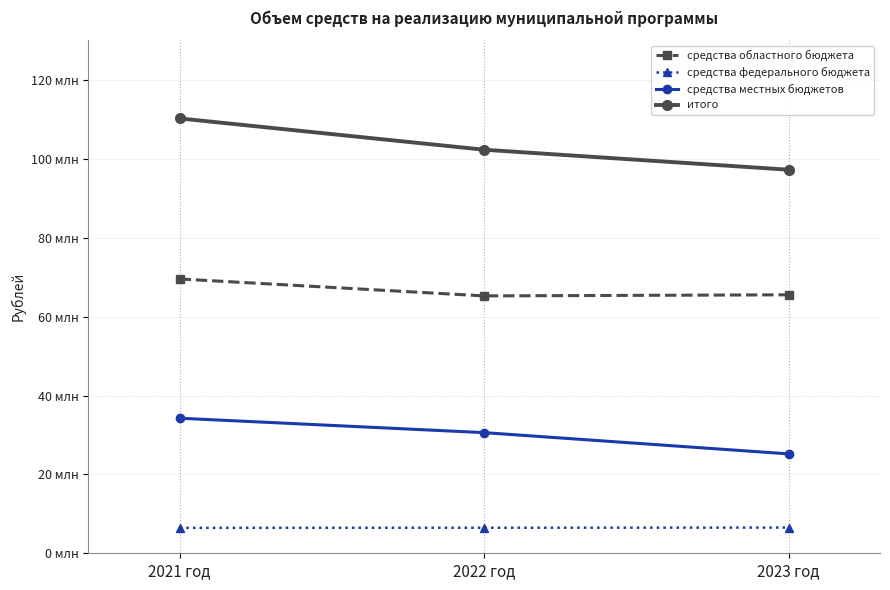

Reading right to left, transcribe all the data shown in this chart.

средства областного бюджета: 65559267.0	65280965.0	69579846.6
средства федерального бюджета: 6520150.0	6473891.0	6450877.0
средства местных бюджетов: 25207270.0	30600730.0	34261094.9
итого: 97286687.0	102355586.0	110291818.5